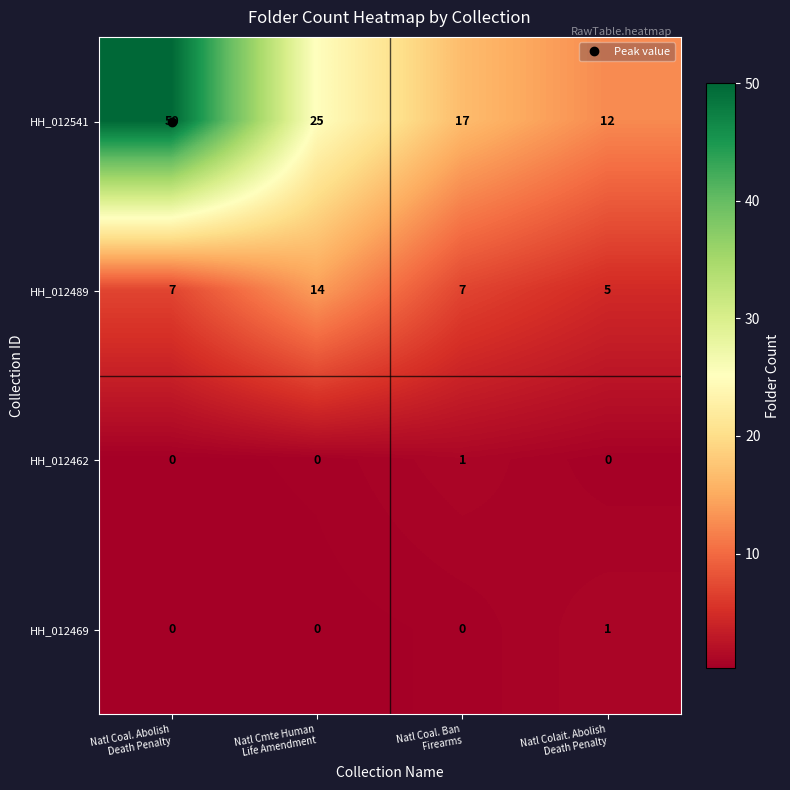

Which series has the largest total across all categories?

HH_012541